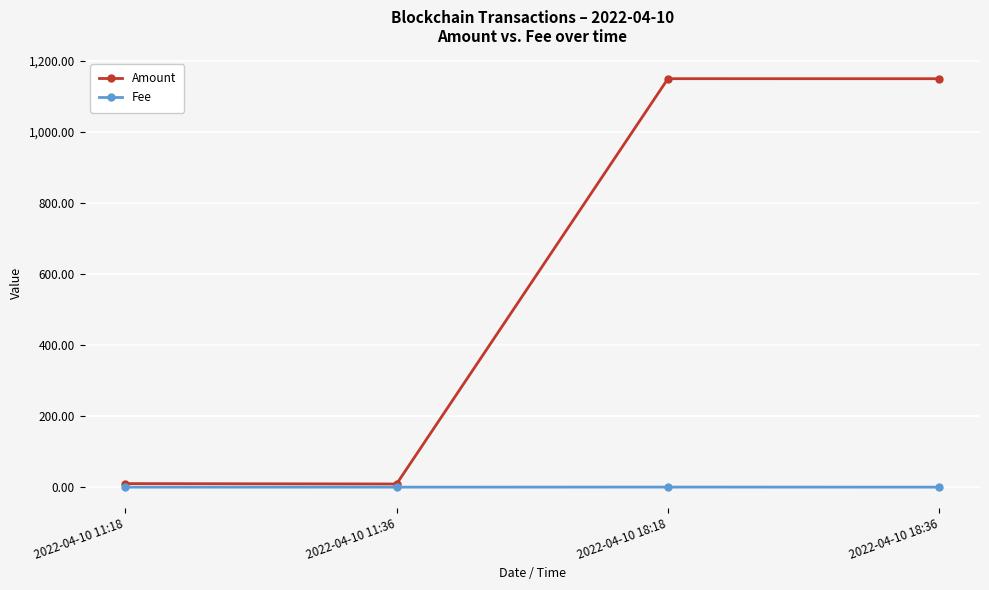

Rank the series by their maximum value, from lowest to highest.

Fee, Amount